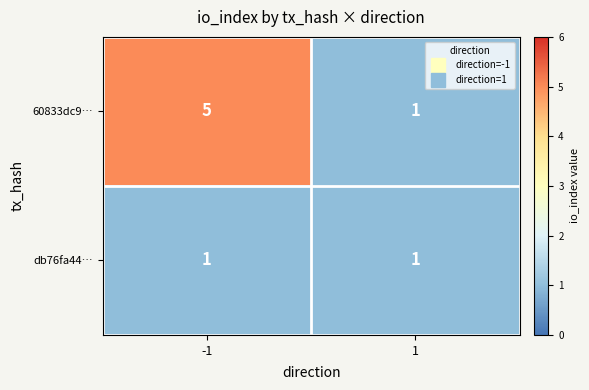

Read the 60833dc9… value at -1.

5